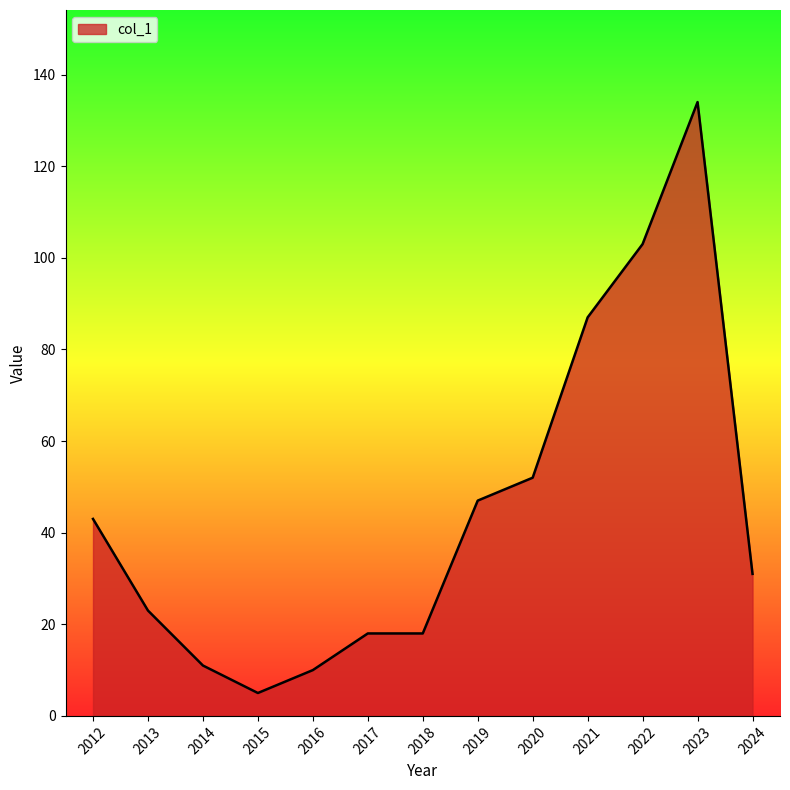

How many values are below 31?

6